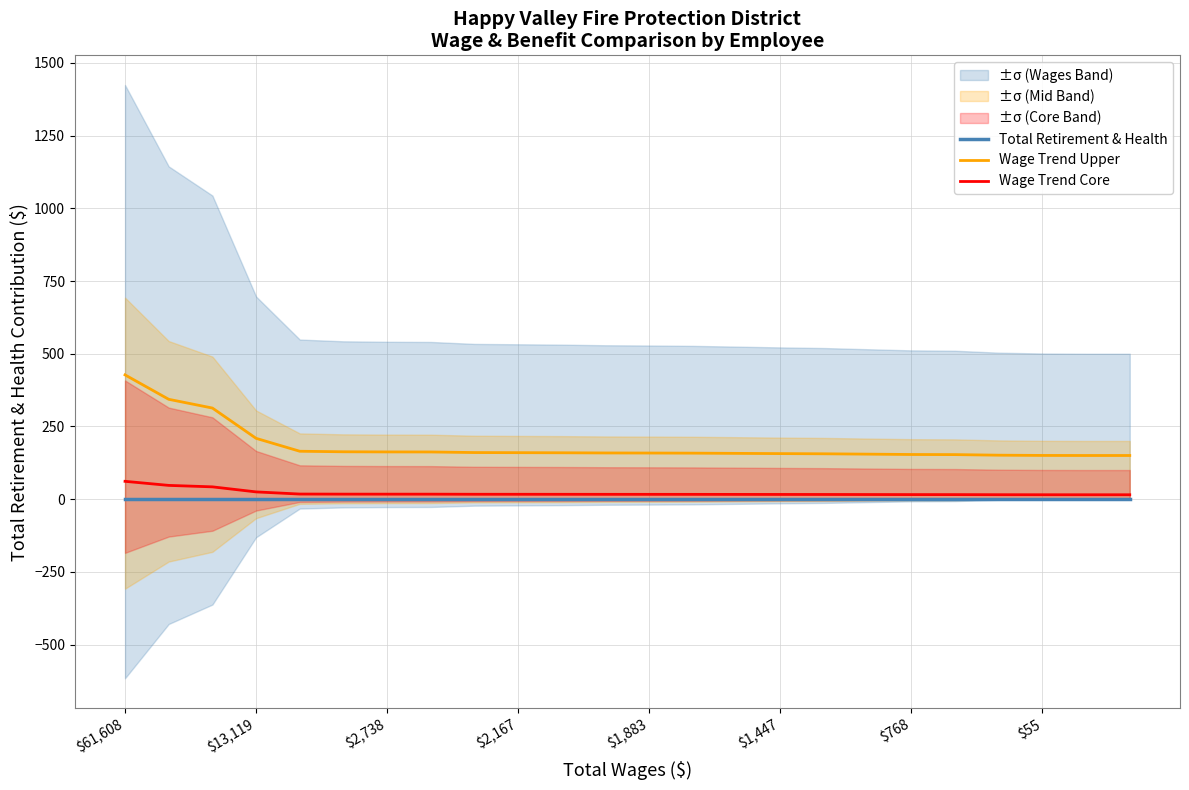

At which label does Wage Trend Upper reach its peak?

$61,608